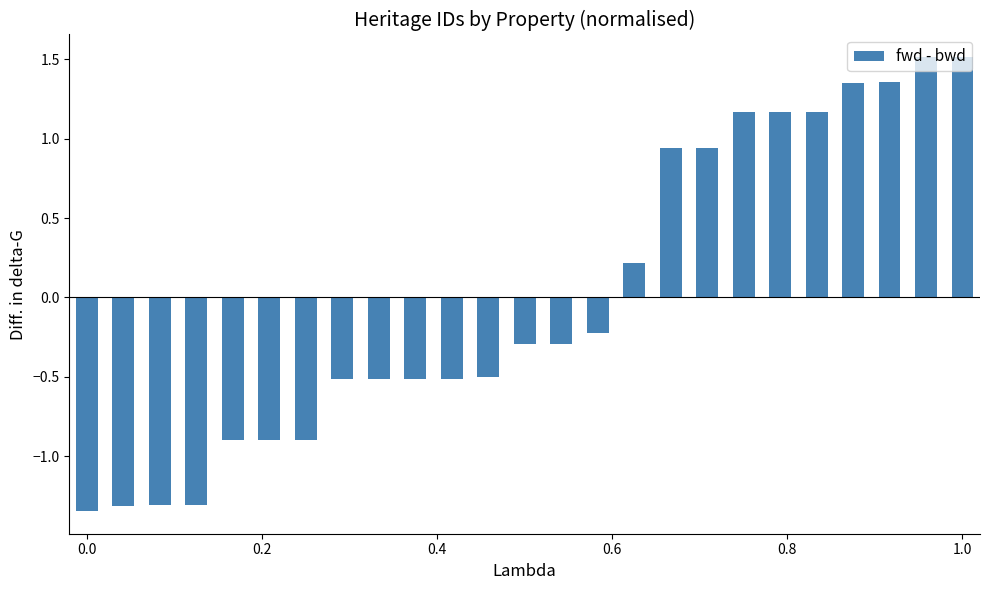

What is the difference between the maximum and minimum values?

2.9